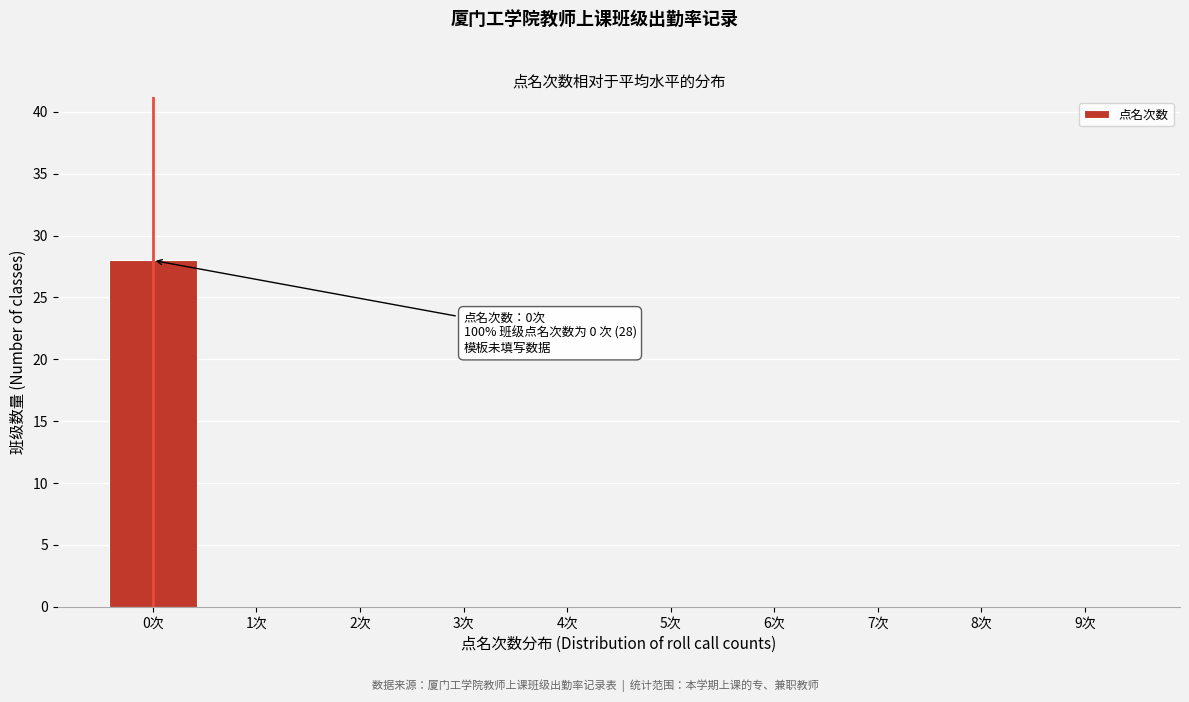

Reading right to left, what are all the values shown in this chart?

9次=0	8次=0	7次=0	6次=0	5次=0	4次=0	3次=0	2次=0	1次=0	0次=28